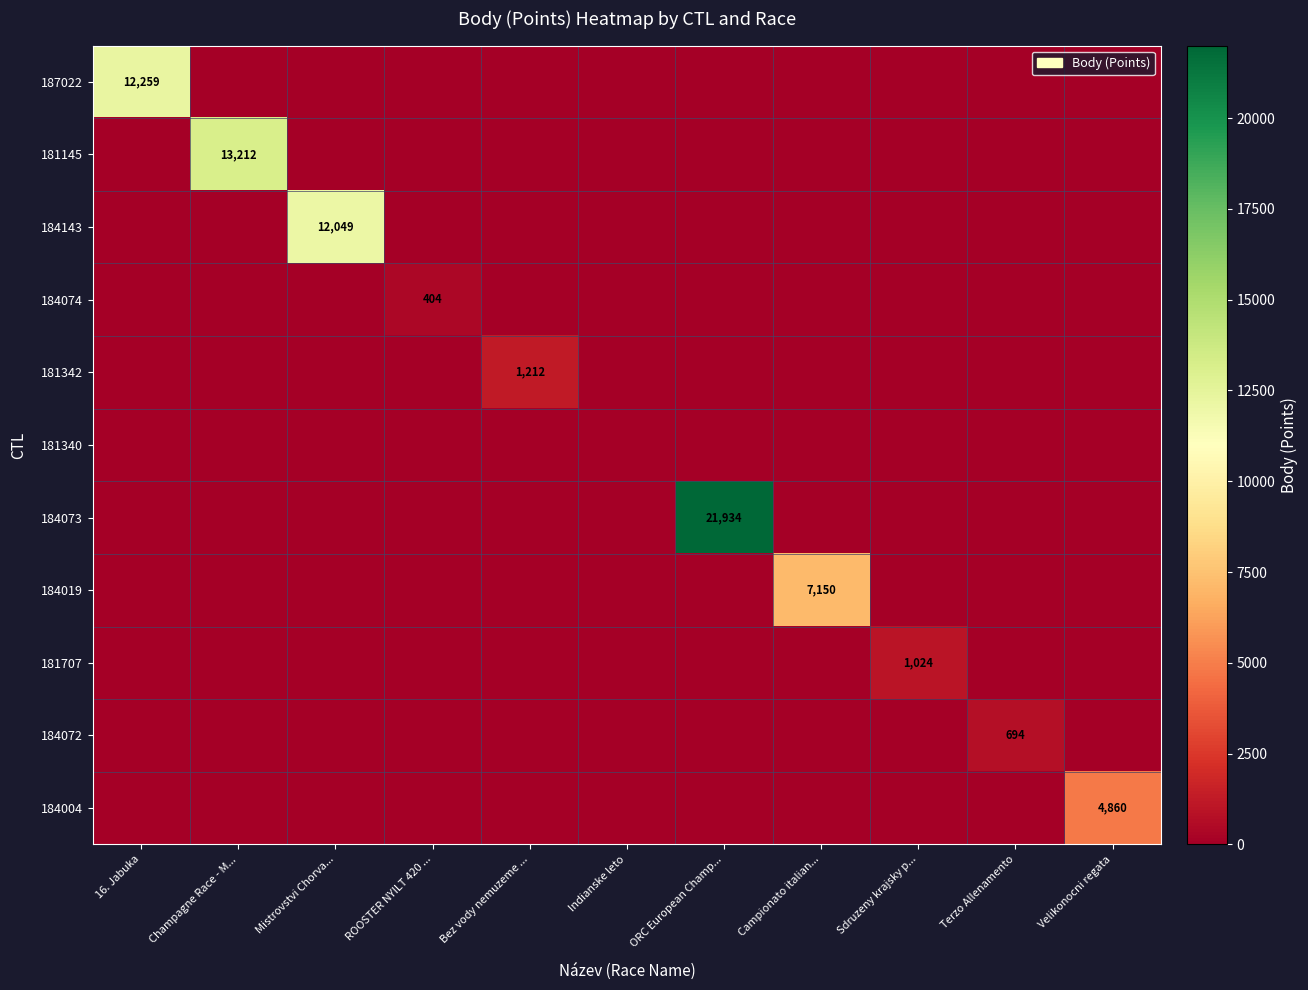

Between 16. Jabuka and Terzo Allenamento, which series saw the biggest shift?

187022